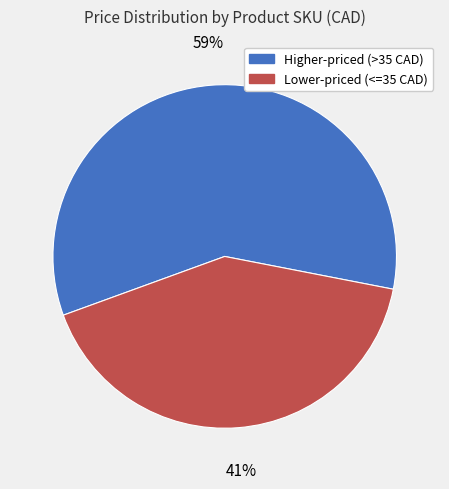

To the nearest percent, what is the average slice percentage?

50%